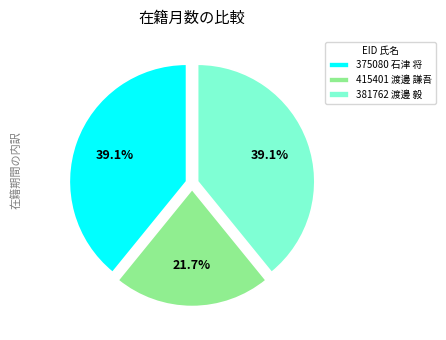

To the nearest percent, what is the combined percentage of 415401 渡邊 謙吾 and 381762 渡邊 毅?

61%